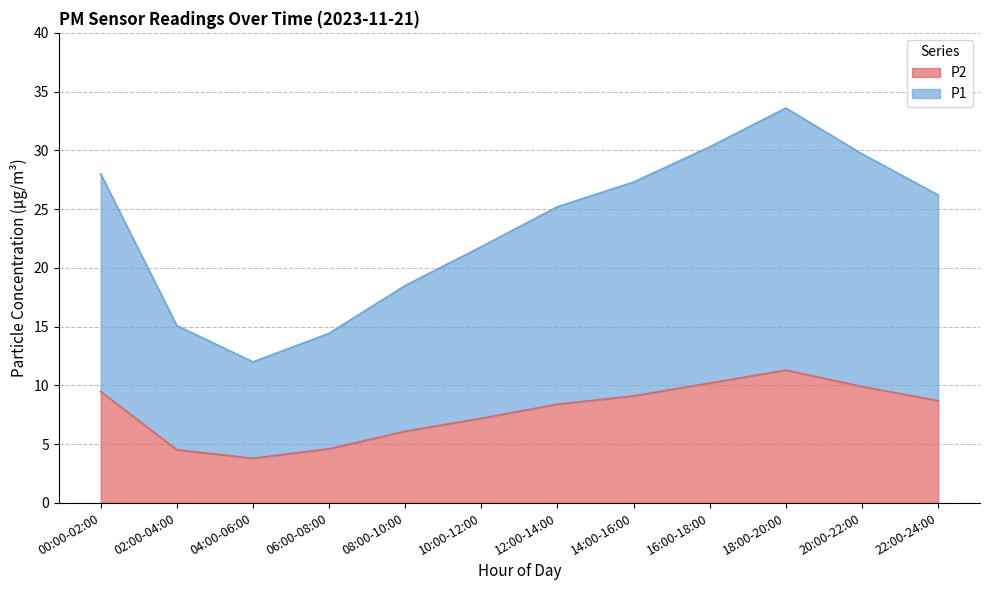

List the series in order of their overall mean, lowest first.

P2, P1